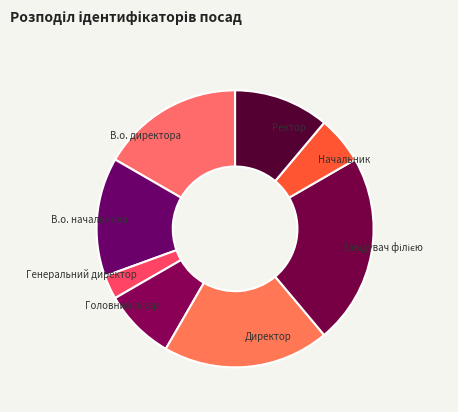

Which category has the smallest portion of the pie?

Генеральний директор